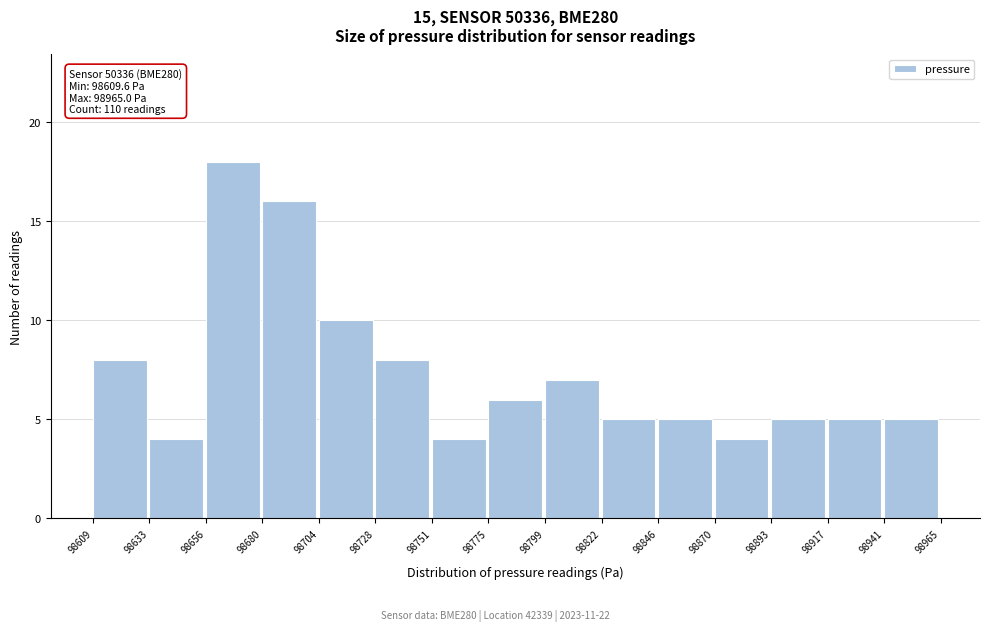

Which range on the x-axis has the tallest bar?

98656 to 98680